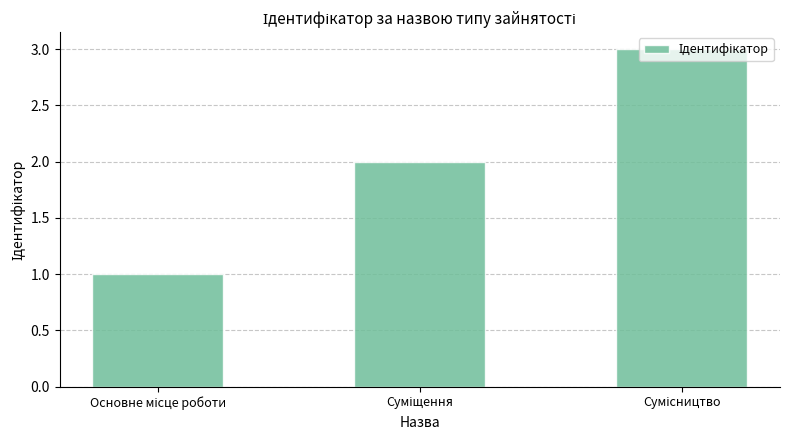

What is the maximum value shown in the chart?

3